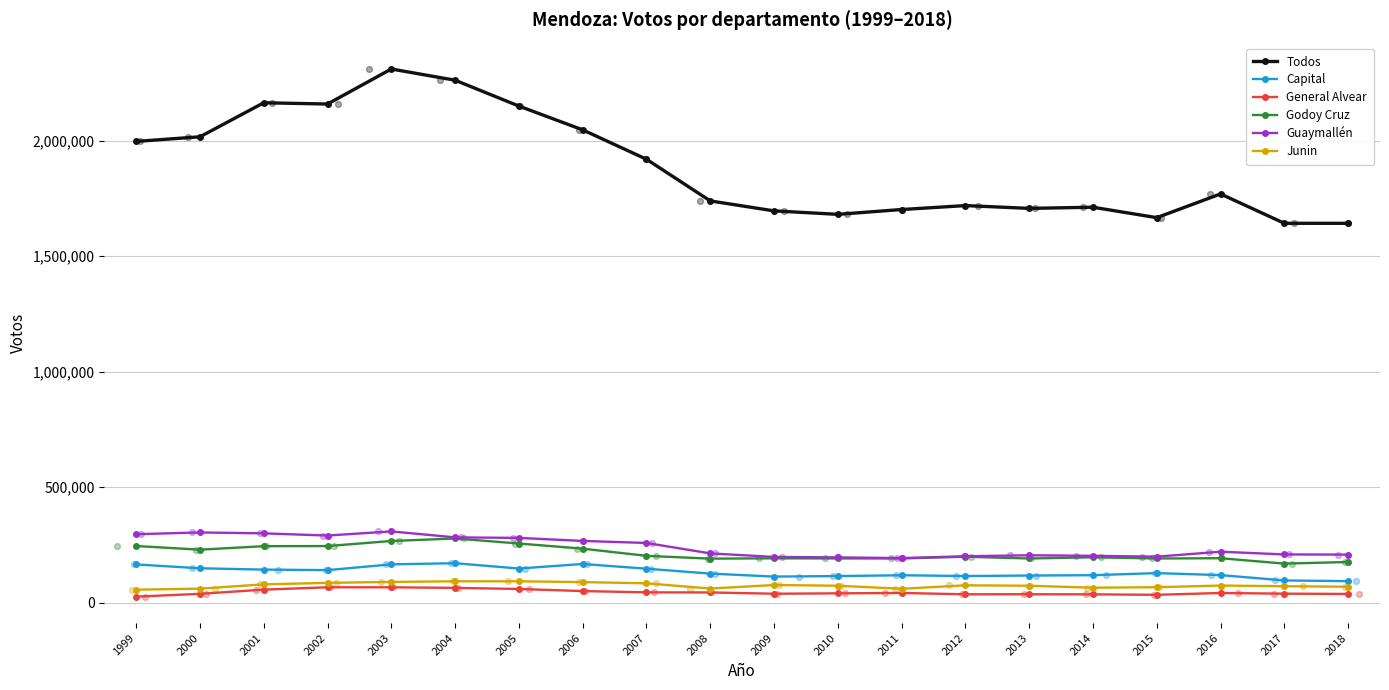

What is the total value across all series at 2006?

2853519